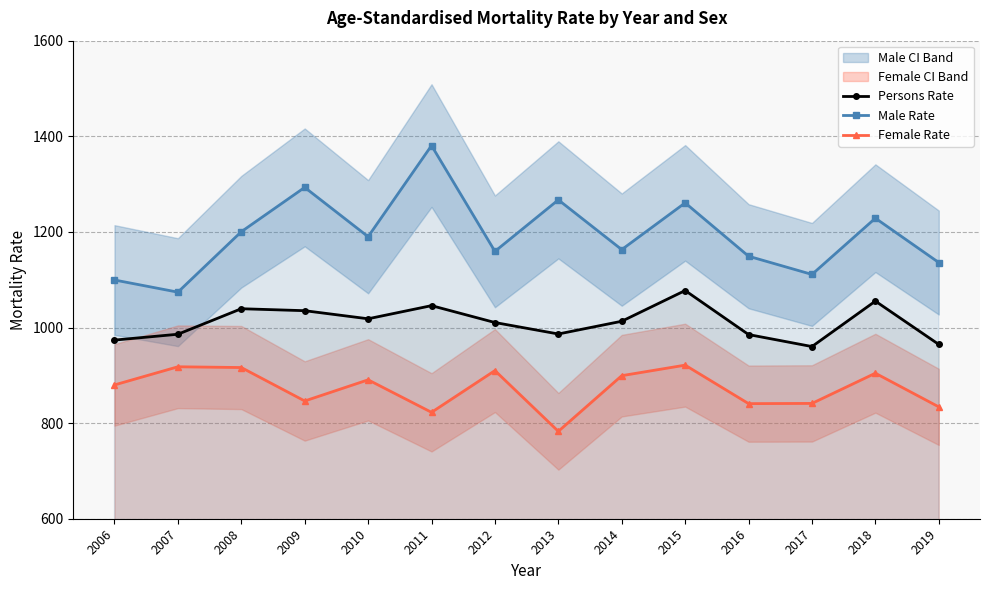

Reading left to right, transcribe all the data shown in this chart.

Persons Rate: 973.7	985.9	1039.3	1035.2	1018.2	1045.7	1010.4	986.4	1013.1	1077.4	985.2	960.2	1055.2	964.6
Male Rate: 1099.4	1073.9	1200.4	1293.1	1189.9	1380.6	1159.2	1267.0	1162.9	1260.7	1149.1	1111.0	1228.6	1135.9
Female Rate: 879.9	917.9	916.3	846.3	890.6	822.6	909.9	782.8	899.3	921.3	840.8	841.2	904.4	834.0